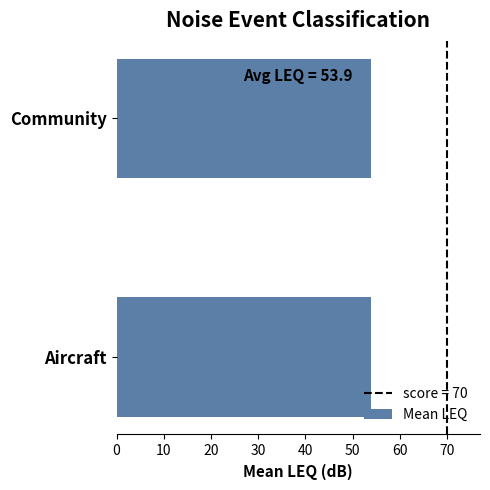

What is the minimum value shown in the chart?

53.9